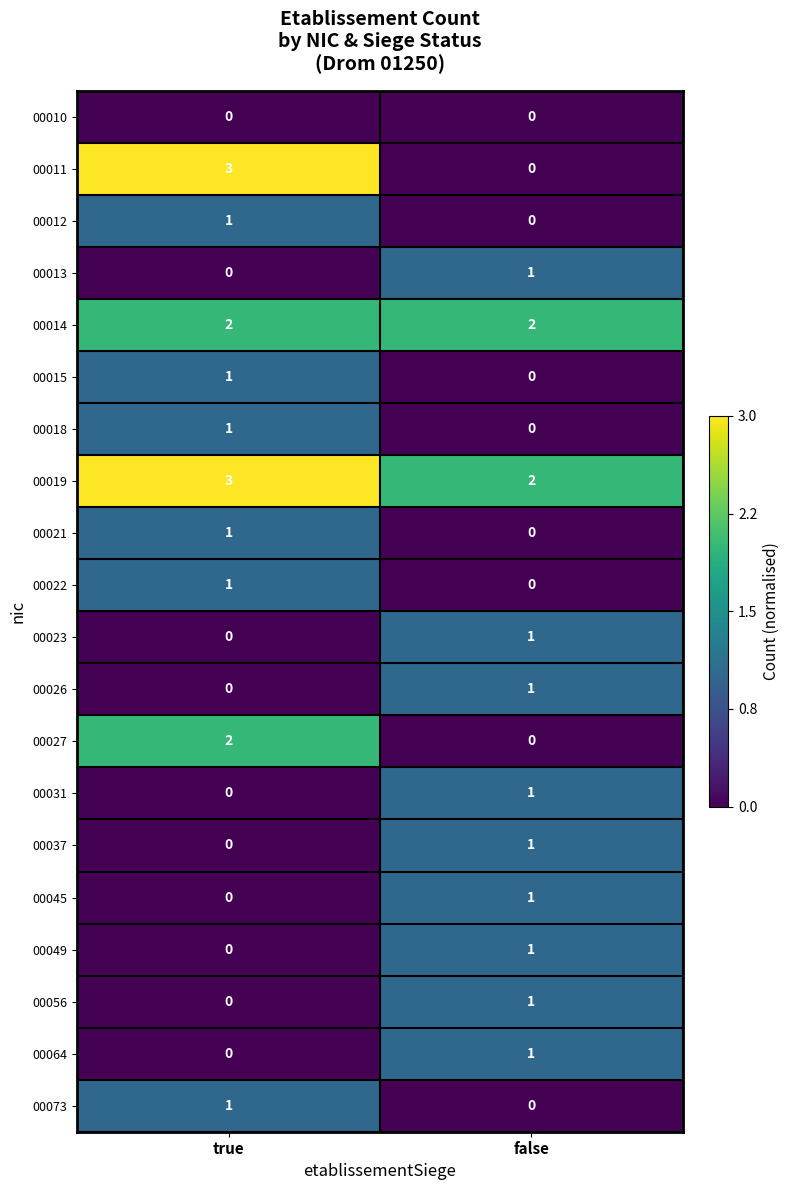

Is the value of 00049 at true greater than the value of 00056 at false?

No